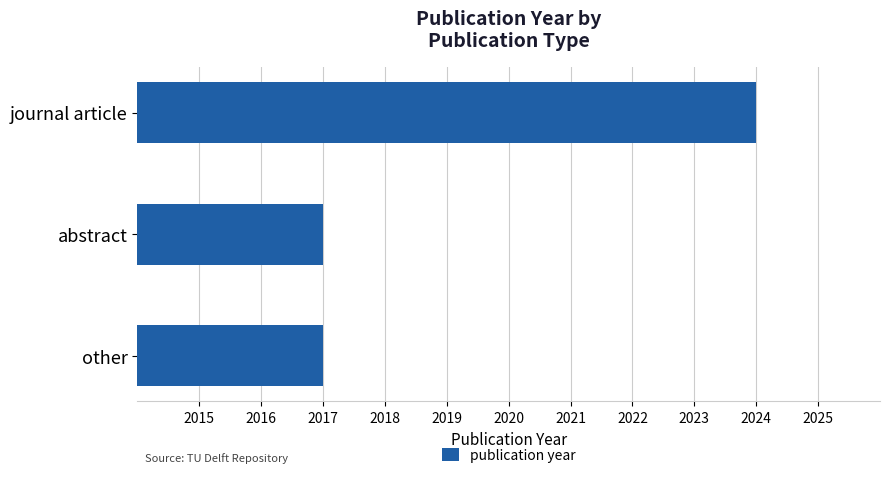

True or false: the data shows 2024 at journal article.

True